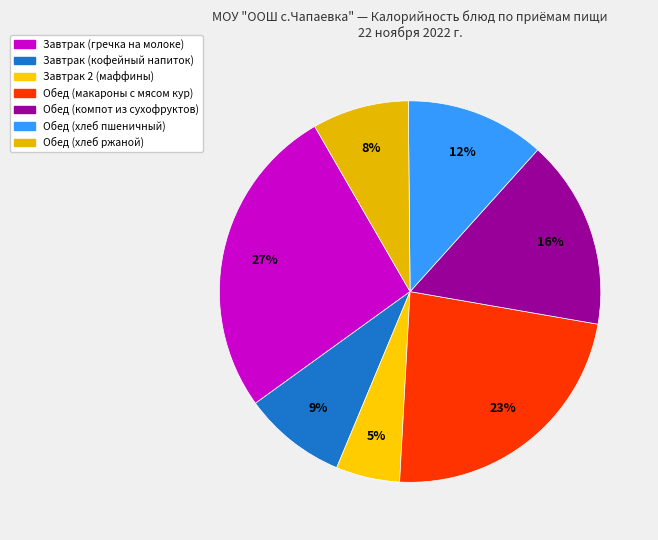

Do Обед (макароны с мясом кур) and Обед (хлеб пшеничный) together represent more than half of the pie?

No